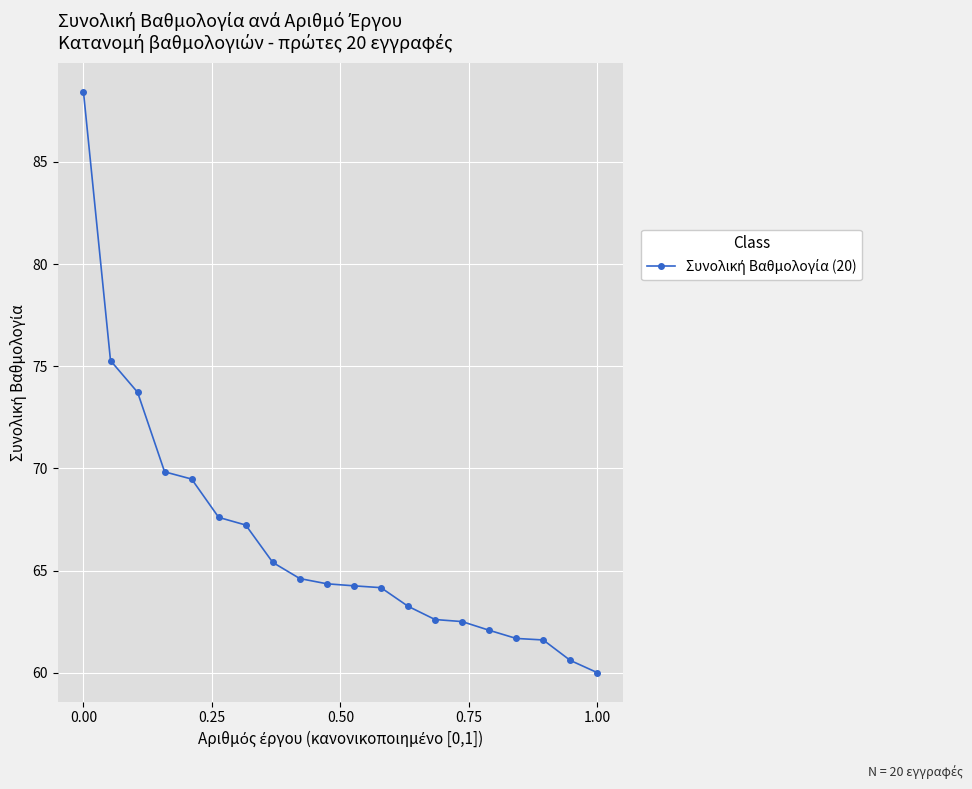

What is the minimum value shown in the chart?

60.0